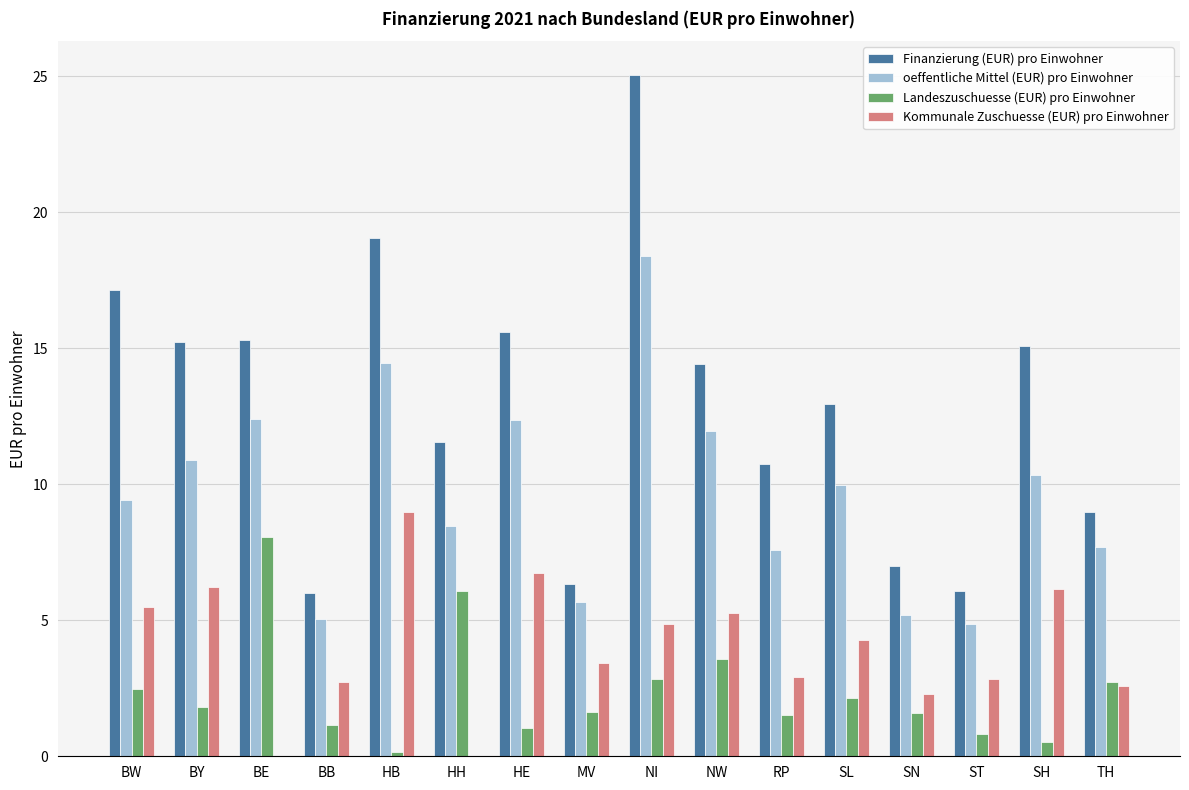

Read the Landeszuschuesse (EUR) pro Einwohner value at BY.

1.8